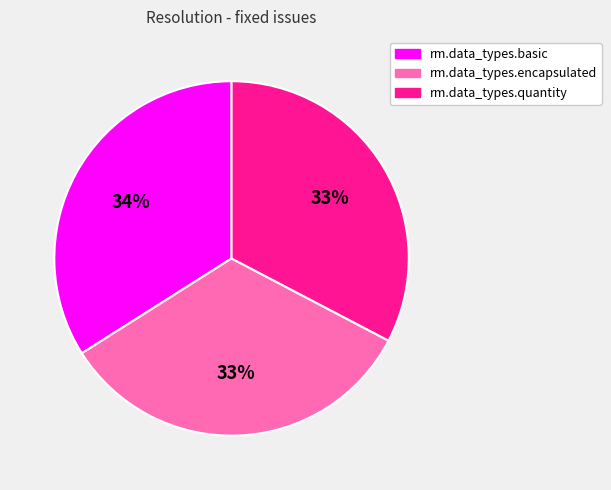

The rm.data_types.encapsulated slice represents 33% of the pie. True or false?

True